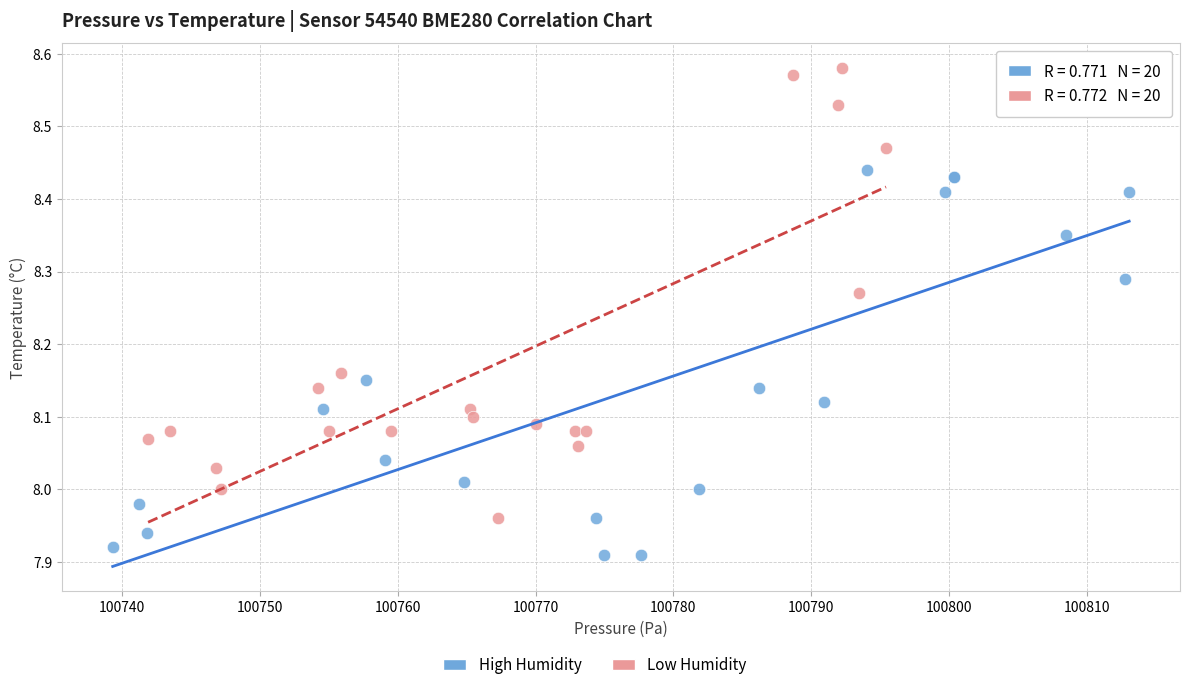

Which series contains the highest Y value?

Low Humidity